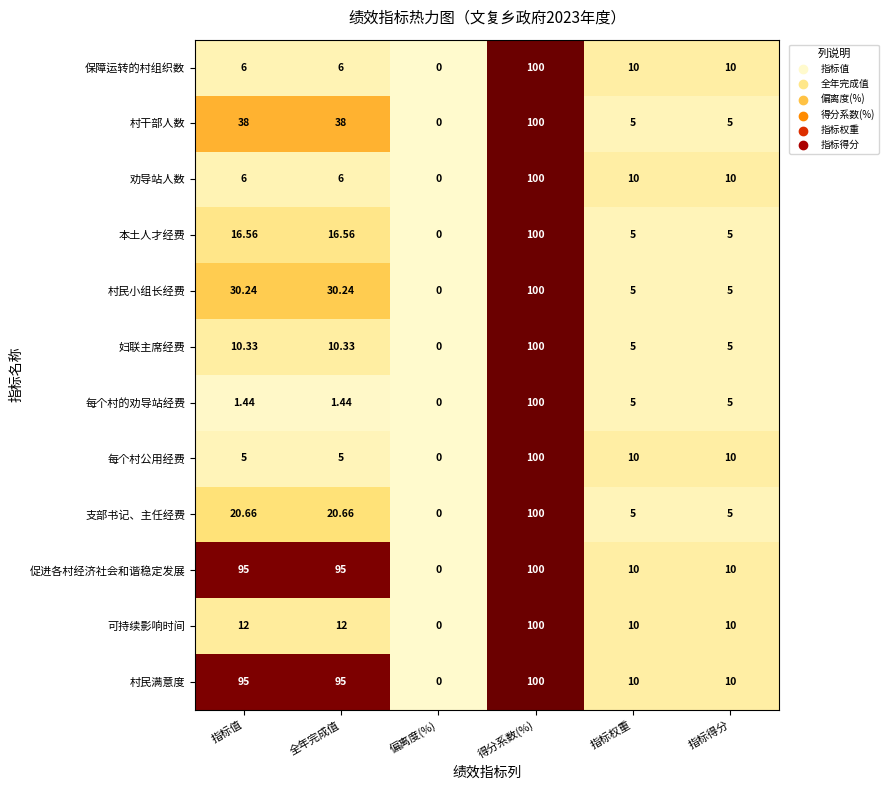

Is the value of 每个村公用经费 at 偏离度(%) greater than the value of 可持续影响时间 at 指标值?

No